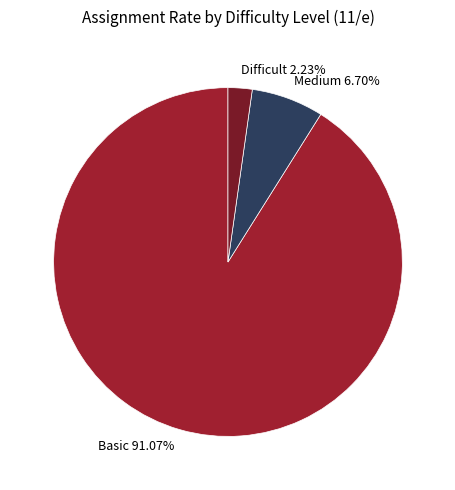

Which has a higher value, Basic 91.07% or Difficult 2.23%?

Basic 91.07%